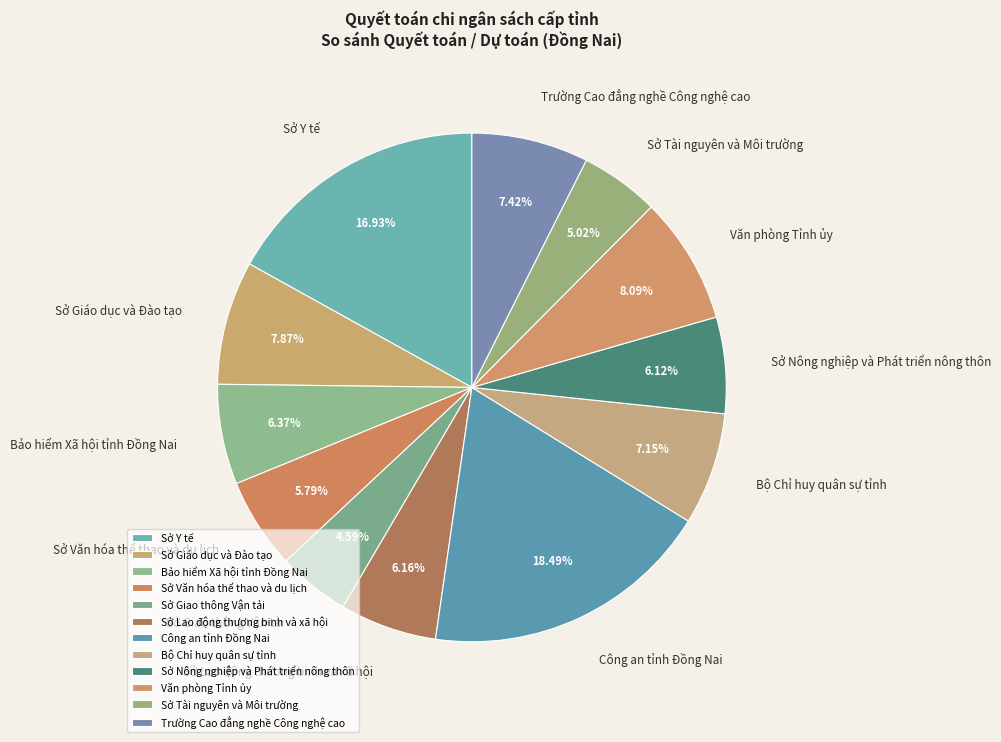

Count the number of slices in the pie.

12